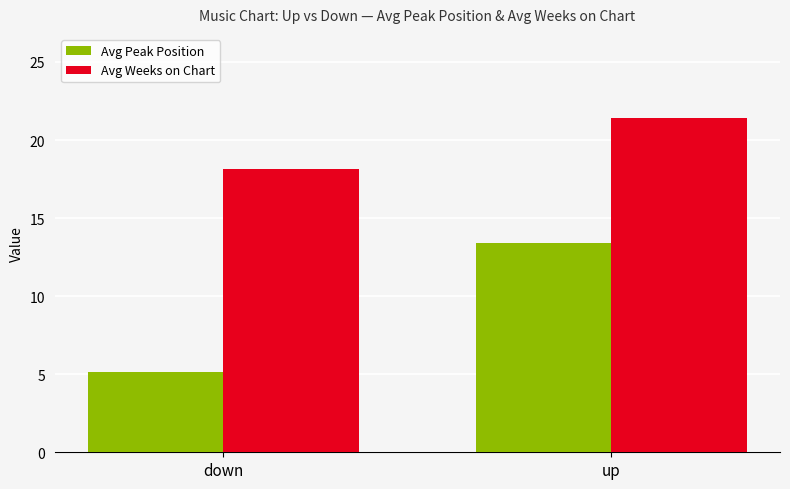

What position from the left is down?

1